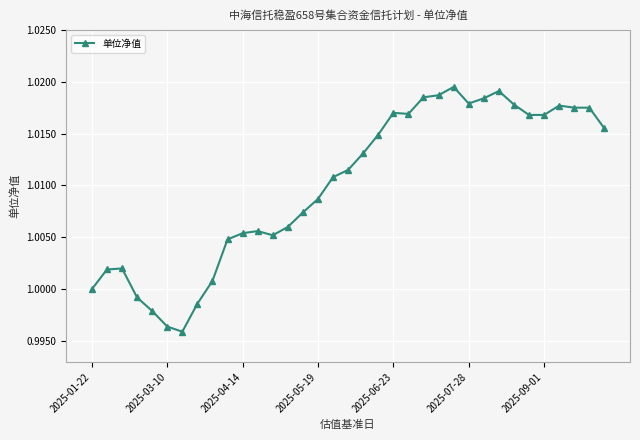

True or false: there are more than 2 points higher than both neighbors.

True